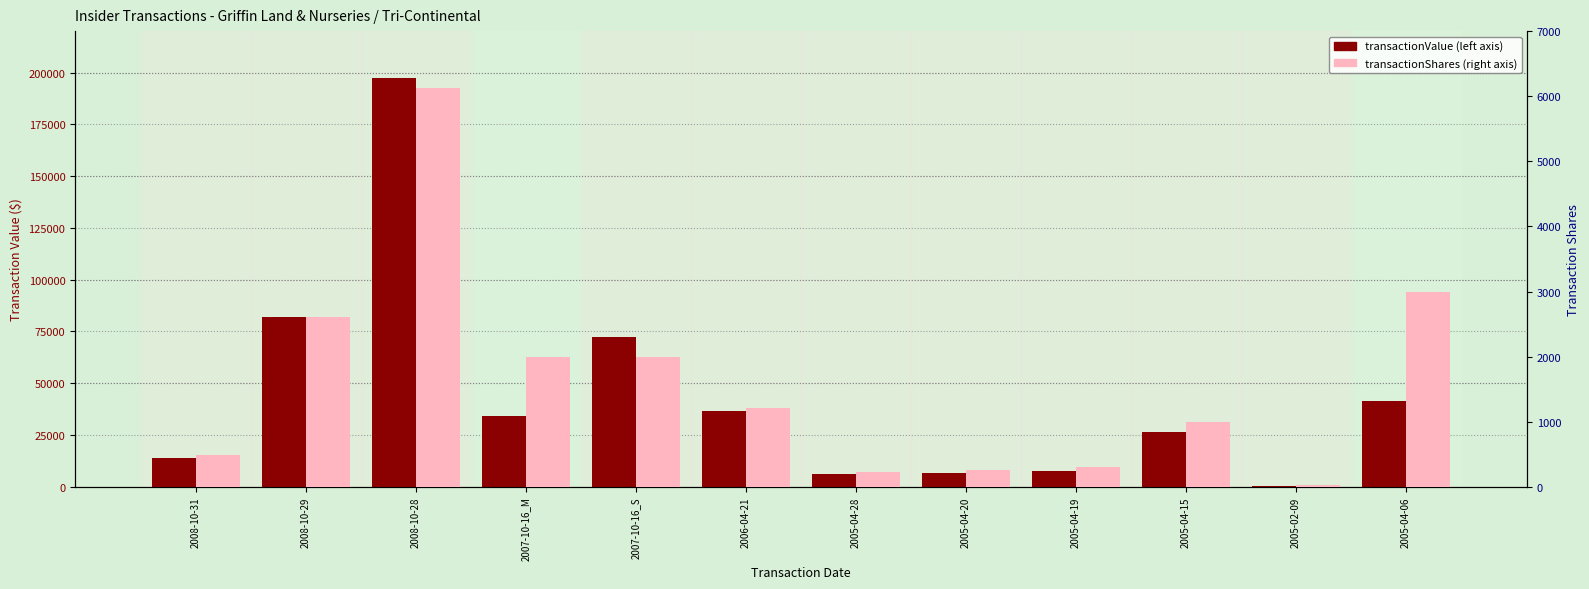

Which series has the largest total across all categories?

transactionValue